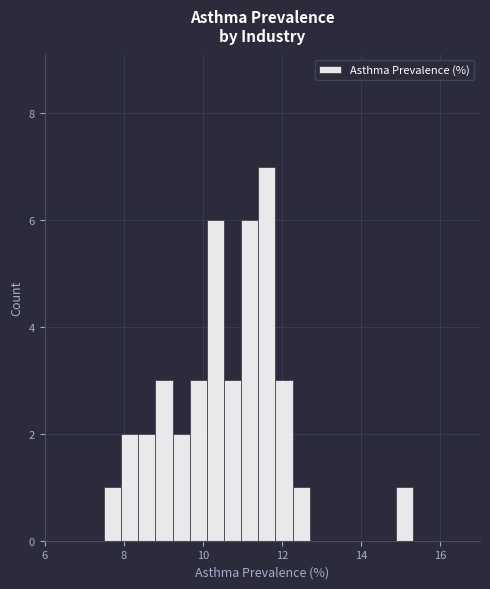

Around what value on the x-axis is the tallest bar? Give the approximate position of its centre, as read against the axis.

11.6